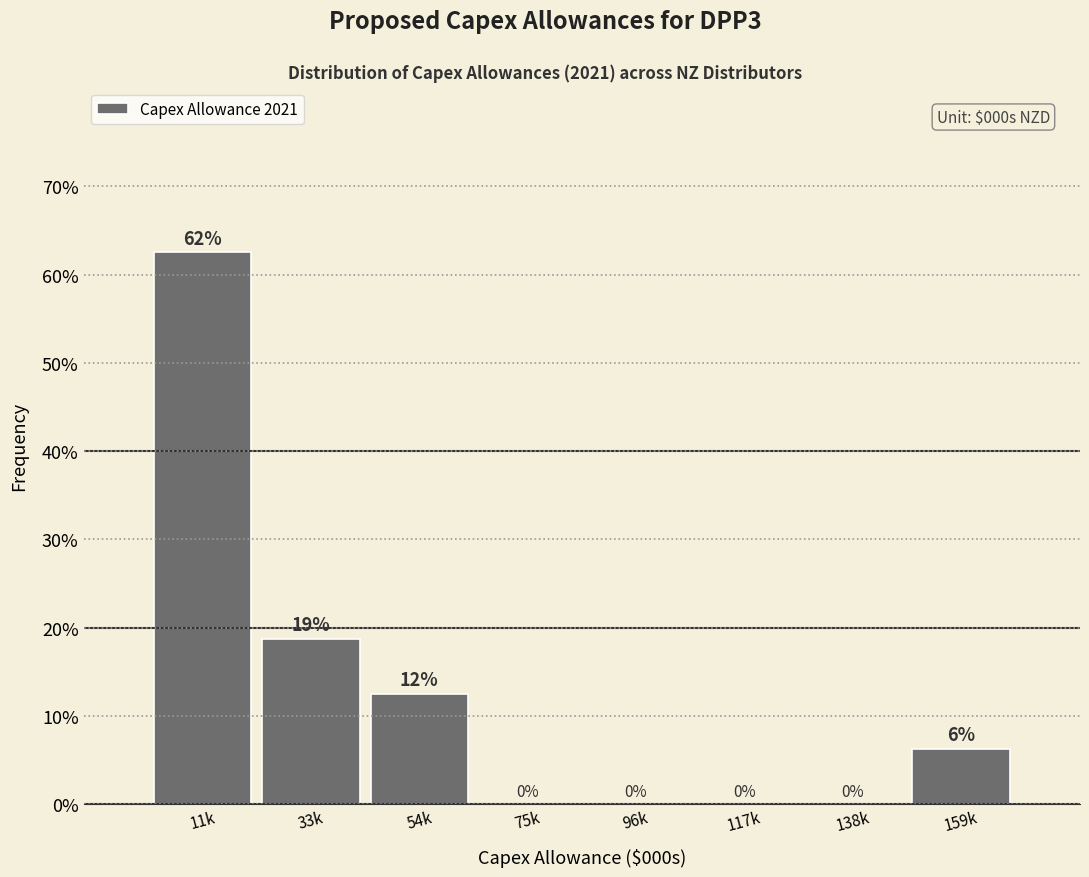

At which label does the data first exceed 6?

11k